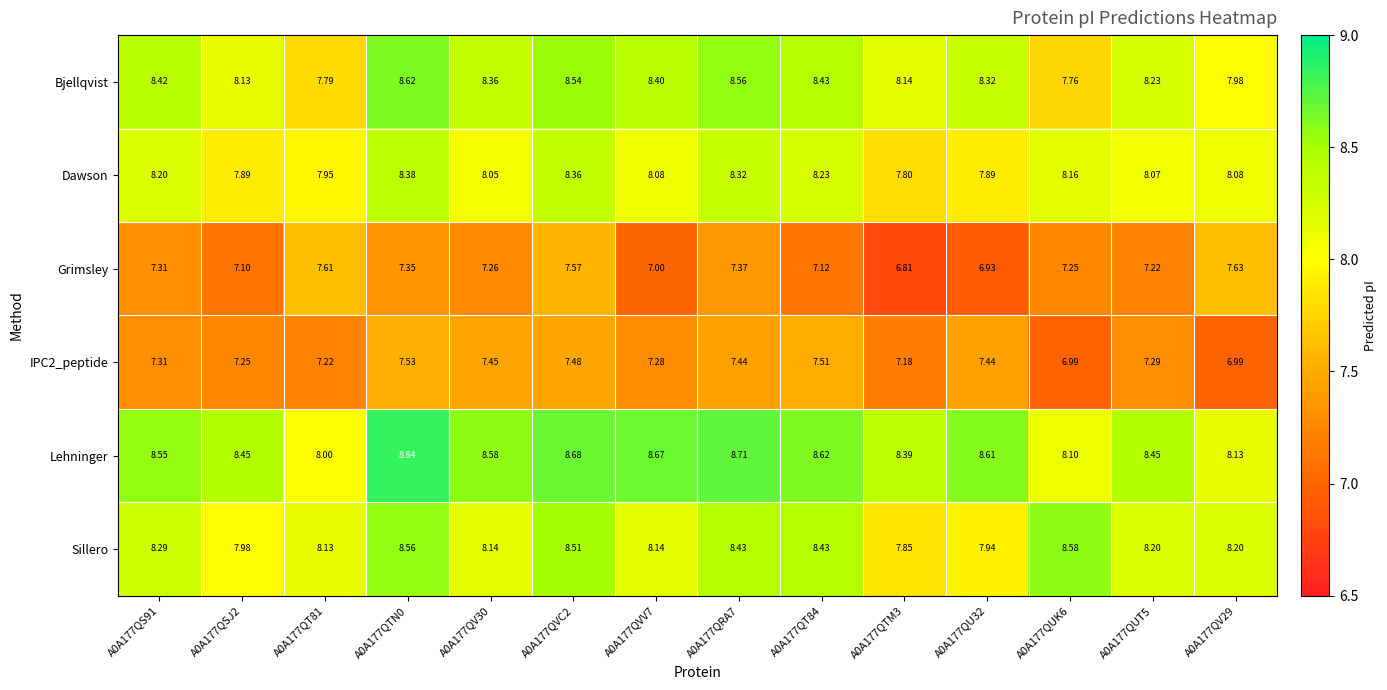

At how many categories does at least one series exceed 7?

14